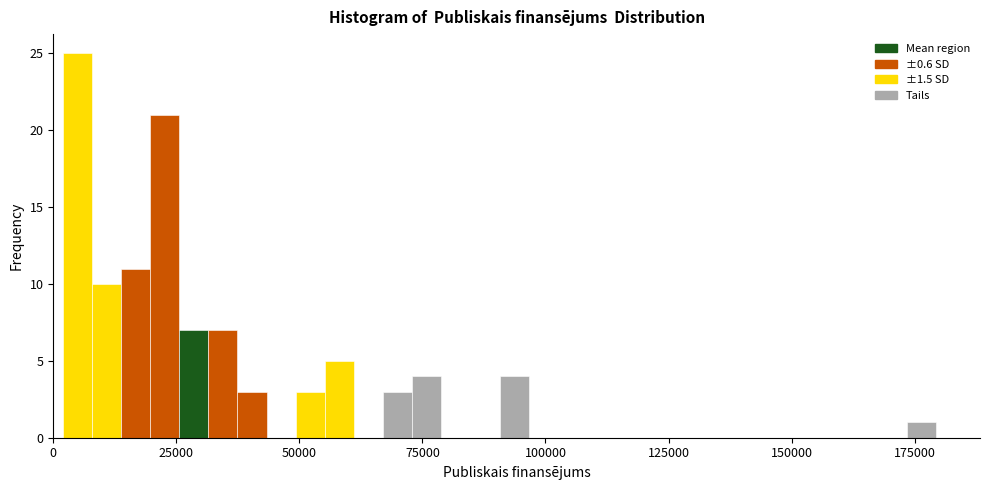

Read against the x-axis, roughly where is the centre of the tallest bar?

5000